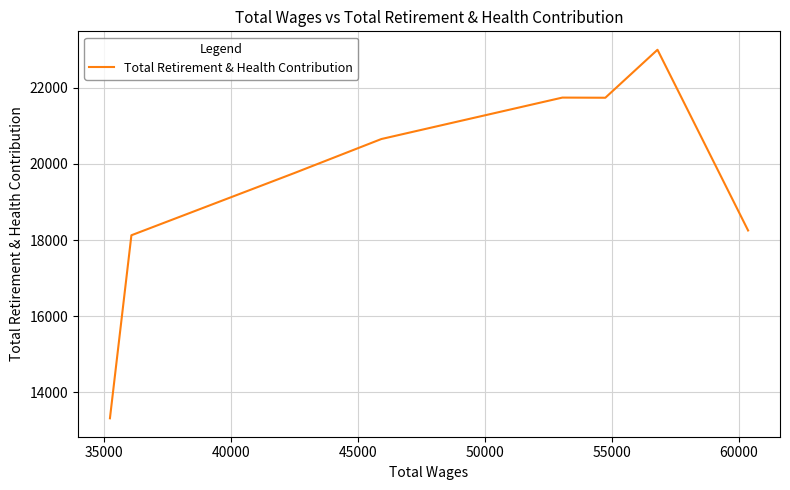

What is the value of the 4th point from the left?

21745